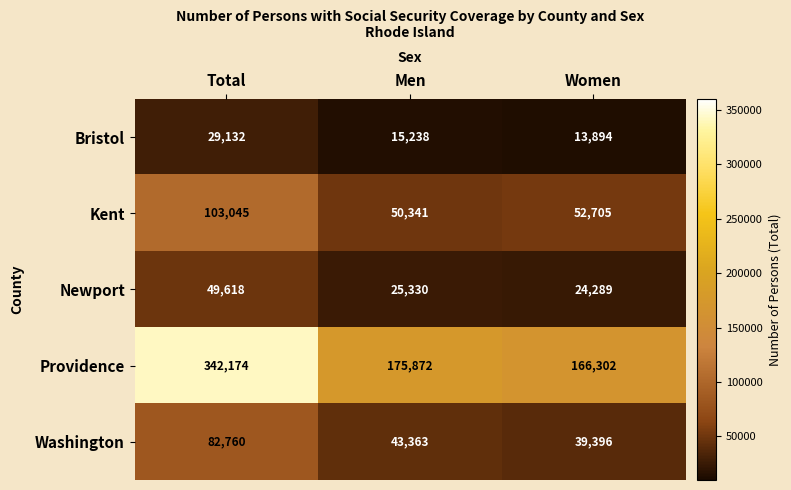

Which label corresponds to the smallest value in the chart?

Women